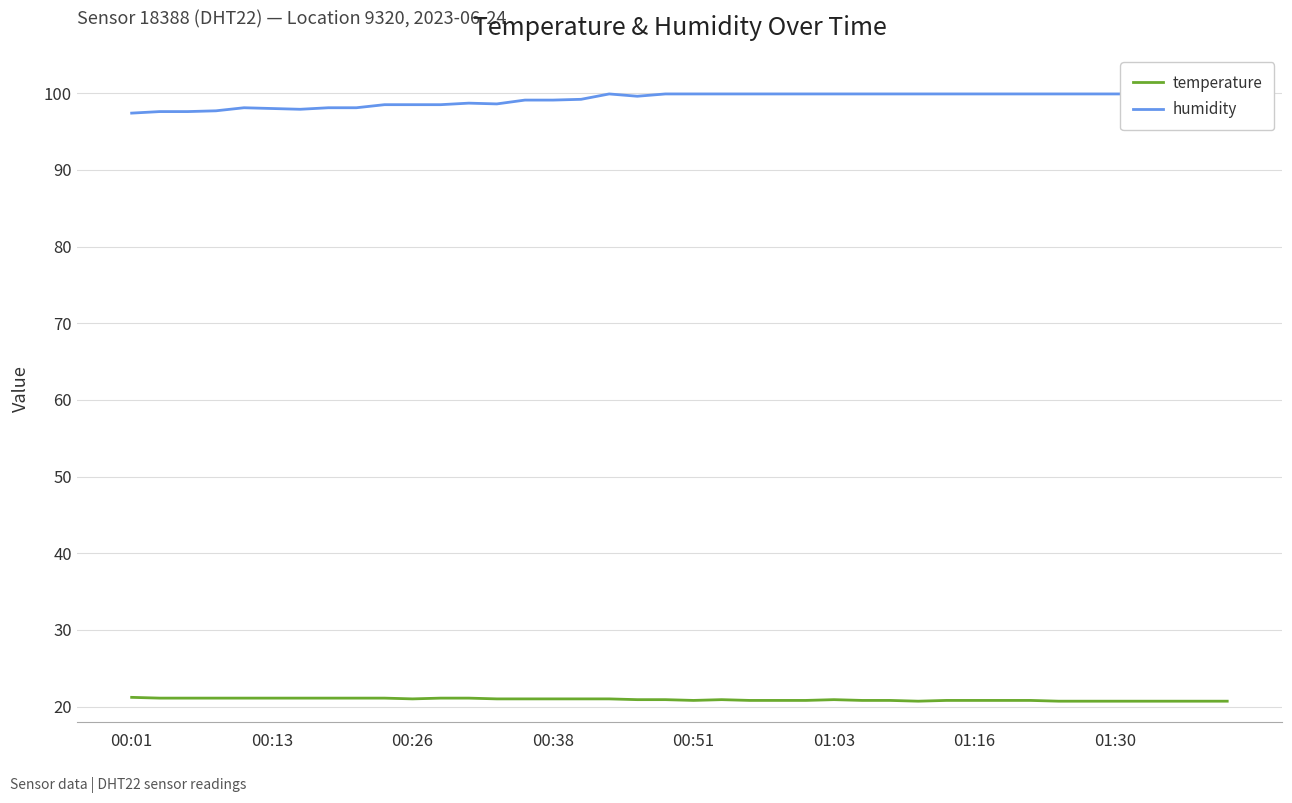

True or false: temperature and humidity intersect in this chart.

False